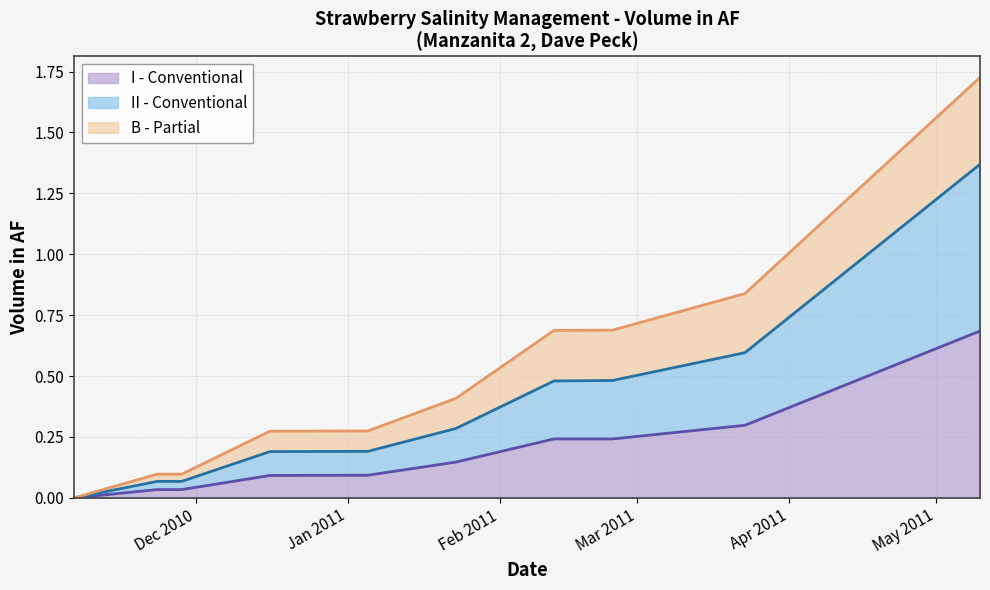

What is the average value of the II - Conventional series?

0.4